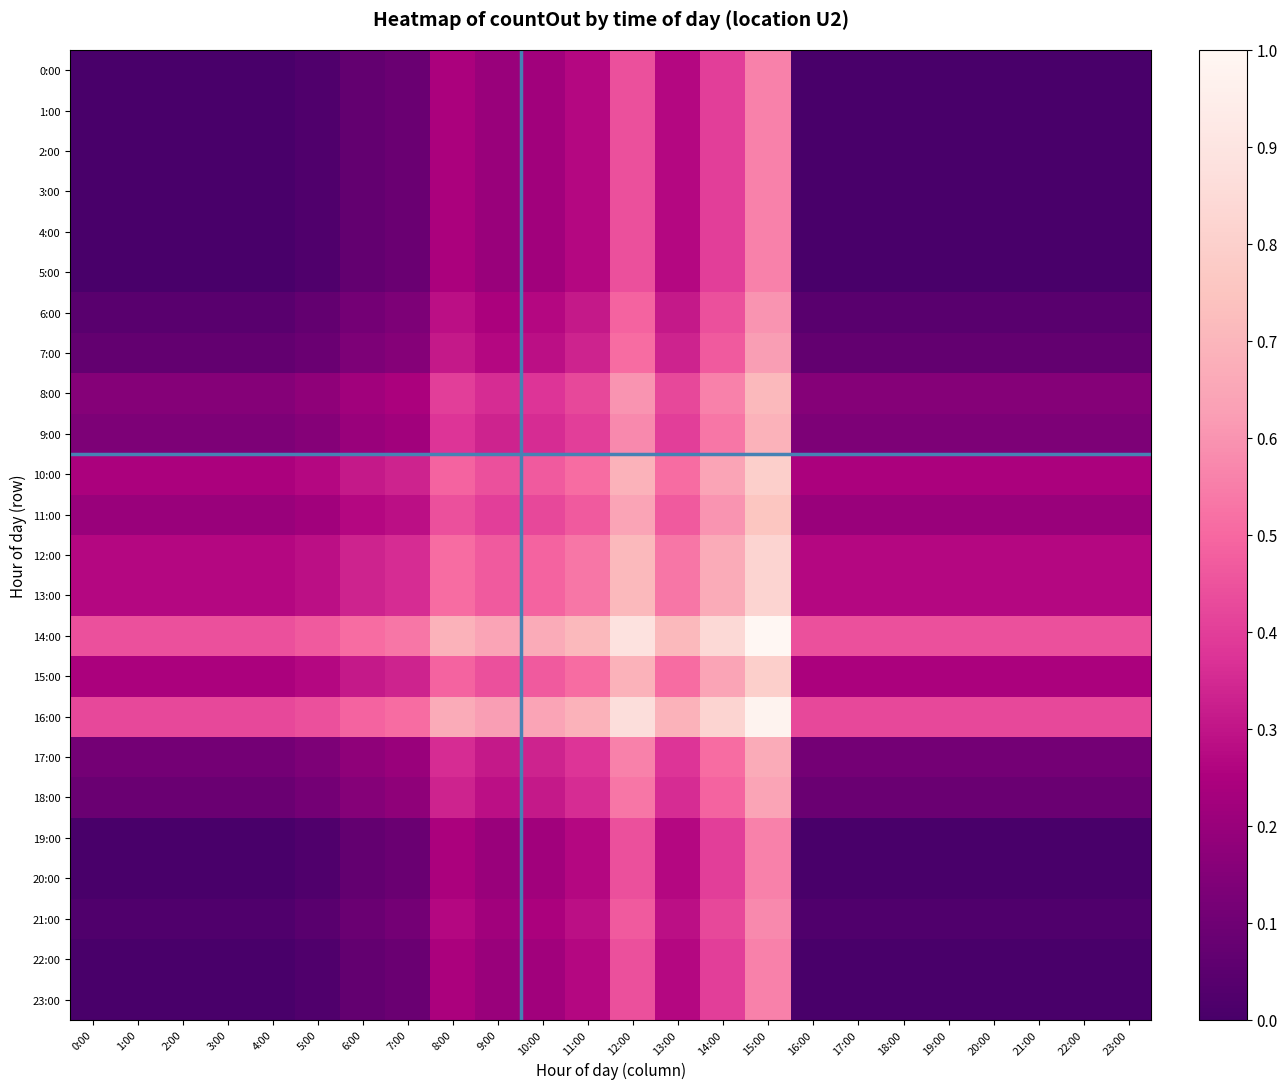

Reading left to right, extract all data points from this chart.

0:00: 0:00=0.0	1:00=0.0	2:00=0.0	3:00=0.0	4:00=0.0	5:00=0.0	6:00=0.1	7:00=0.1	8:00=0.2	9:00=0.2	10:00=0.2	11:00=0.3	12:00=0.4	13:00=0.3	14:00=0.4	15:00=0.6	16:00=0.0	17:00=0.0	18:00=0.0	19:00=0.0	20:00=0.0	21:00=0.0	22:00=0.0	23:00=0.0
1:00: 0:00=0.0	1:00=0.0	2:00=0.0	3:00=0.0	4:00=0.0	5:00=0.0	6:00=0.1	7:00=0.1	8:00=0.2	9:00=0.2	10:00=0.2	11:00=0.3	12:00=0.4	13:00=0.3	14:00=0.4	15:00=0.6	16:00=0.0	17:00=0.0	18:00=0.0	19:00=0.0	20:00=0.0	21:00=0.0	22:00=0.0	23:00=0.0
2:00: 0:00=0.0	1:00=0.0	2:00=0.0	3:00=0.0	4:00=0.0	5:00=0.0	6:00=0.1	7:00=0.1	8:00=0.2	9:00=0.2	10:00=0.2	11:00=0.3	12:00=0.4	13:00=0.3	14:00=0.4	15:00=0.6	16:00=0.0	17:00=0.0	18:00=0.0	19:00=0.0	20:00=0.0	21:00=0.0	22:00=0.0	23:00=0.0
3:00: 0:00=0.0	1:00=0.0	2:00=0.0	3:00=0.0	4:00=0.0	5:00=0.0	6:00=0.1	7:00=0.1	8:00=0.2	9:00=0.2	10:00=0.2	11:00=0.3	12:00=0.4	13:00=0.3	14:00=0.4	15:00=0.6	16:00=0.0	17:00=0.0	18:00=0.0	19:00=0.0	20:00=0.0	21:00=0.0	22:00=0.0	23:00=0.0
4:00: 0:00=0.0	1:00=0.0	2:00=0.0	3:00=0.0	4:00=0.0	5:00=0.0	6:00=0.1	7:00=0.1	8:00=0.2	9:00=0.2	10:00=0.2	11:00=0.3	12:00=0.4	13:00=0.3	14:00=0.4	15:00=0.6	16:00=0.0	17:00=0.0	18:00=0.0	19:00=0.0	20:00=0.0	21:00=0.0	22:00=0.0	23:00=0.0
5:00: 0:00=0.0	1:00=0.0	2:00=0.0	3:00=0.0	4:00=0.0	5:00=0.0	6:00=0.1	7:00=0.1	8:00=0.2	9:00=0.2	10:00=0.2	11:00=0.3	12:00=0.4	13:00=0.3	14:00=0.4	15:00=0.6	16:00=0.0	17:00=0.0	18:00=0.0	19:00=0.0	20:00=0.0	21:00=0.0	22:00=0.0	23:00=0.0
6:00: 0:00=0.0	1:00=0.0	2:00=0.0	3:00=0.0	4:00=0.0	5:00=0.1	6:00=0.1	7:00=0.1	8:00=0.3	9:00=0.2	10:00=0.3	11:00=0.3	12:00=0.5	13:00=0.3	14:00=0.4	15:00=0.6	16:00=0.0	17:00=0.0	18:00=0.0	19:00=0.0	20:00=0.0	21:00=0.0	22:00=0.0	23:00=0.0
7:00: 0:00=0.1	1:00=0.1	2:00=0.1	3:00=0.1	4:00=0.1	5:00=0.1	6:00=0.1	7:00=0.2	8:00=0.3	9:00=0.3	10:00=0.3	11:00=0.3	12:00=0.5	13:00=0.3	14:00=0.5	15:00=0.6	16:00=0.1	17:00=0.1	18:00=0.1	19:00=0.1	20:00=0.1	21:00=0.1	22:00=0.1	23:00=0.1
8:00: 0:00=0.2	1:00=0.2	2:00=0.2	3:00=0.2	4:00=0.2	5:00=0.2	6:00=0.2	7:00=0.2	8:00=0.4	9:00=0.4	10:00=0.4	11:00=0.4	12:00=0.6	13:00=0.4	14:00=0.6	15:00=0.7	16:00=0.2	17:00=0.2	18:00=0.2	19:00=0.2	20:00=0.2	21:00=0.2	22:00=0.2	23:00=0.2
9:00: 0:00=0.1	1:00=0.1	2:00=0.1	3:00=0.1	4:00=0.1	5:00=0.2	6:00=0.2	7:00=0.2	8:00=0.4	9:00=0.3	10:00=0.4	11:00=0.4	12:00=0.6	13:00=0.4	14:00=0.5	15:00=0.7	16:00=0.1	17:00=0.1	18:00=0.1	19:00=0.1	20:00=0.1	21:00=0.1	22:00=0.1	23:00=0.1
10:00: 0:00=0.2	1:00=0.2	2:00=0.2	3:00=0.2	4:00=0.2	5:00=0.3	6:00=0.3	7:00=0.3	8:00=0.5	9:00=0.4	10:00=0.5	11:00=0.5	12:00=0.7	13:00=0.5	14:00=0.6	15:00=0.8	16:00=0.2	17:00=0.2	18:00=0.2	19:00=0.2	20:00=0.2	21:00=0.2	22:00=0.2	23:00=0.2
11:00: 0:00=0.2	1:00=0.2	2:00=0.2	3:00=0.2	4:00=0.2	5:00=0.2	6:00=0.3	7:00=0.3	8:00=0.4	9:00=0.4	10:00=0.4	11:00=0.5	12:00=0.6	13:00=0.5	14:00=0.6	15:00=0.8	16:00=0.2	17:00=0.2	18:00=0.2	19:00=0.2	20:00=0.2	21:00=0.2	22:00=0.2	23:00=0.2
12:00: 0:00=0.3	1:00=0.3	2:00=0.3	3:00=0.3	4:00=0.3	5:00=0.3	6:00=0.3	7:00=0.4	8:00=0.5	9:00=0.5	10:00=0.5	11:00=0.5	12:00=0.7	13:00=0.5	14:00=0.7	15:00=0.8	16:00=0.3	17:00=0.3	18:00=0.3	19:00=0.3	20:00=0.3	21:00=0.3	22:00=0.3	23:00=0.3
13:00: 0:00=0.3	1:00=0.3	2:00=0.3	3:00=0.3	4:00=0.3	5:00=0.3	6:00=0.3	7:00=0.4	8:00=0.5	9:00=0.5	10:00=0.5	11:00=0.5	12:00=0.7	13:00=0.5	14:00=0.7	15:00=0.8	16:00=0.3	17:00=0.3	18:00=0.3	19:00=0.3	20:00=0.3	21:00=0.3	22:00=0.3	23:00=0.3
14:00: 0:00=0.4	1:00=0.4	2:00=0.4	3:00=0.4	4:00=0.4	5:00=0.5	6:00=0.5	7:00=0.5	8:00=0.7	9:00=0.6	10:00=0.7	11:00=0.7	12:00=0.9	13:00=0.7	14:00=0.8	15:00=1.0	16:00=0.4	17:00=0.4	18:00=0.4	19:00=0.4	20:00=0.4	21:00=0.4	22:00=0.4	23:00=0.4
15:00: 0:00=0.2	1:00=0.2	2:00=0.2	3:00=0.2	4:00=0.2	5:00=0.3	6:00=0.3	7:00=0.3	8:00=0.5	9:00=0.4	10:00=0.5	11:00=0.5	12:00=0.7	13:00=0.5	14:00=0.6	15:00=0.8	16:00=0.2	17:00=0.2	18:00=0.2	19:00=0.2	20:00=0.2	21:00=0.2	22:00=0.2	23:00=0.2
16:00: 0:00=0.4	1:00=0.4	2:00=0.4	3:00=0.4	4:00=0.4	5:00=0.4	6:00=0.5	7:00=0.5	8:00=0.7	9:00=0.6	10:00=0.6	11:00=0.7	12:00=0.9	13:00=0.7	14:00=0.8	15:00=1.0	16:00=0.4	17:00=0.4	18:00=0.4	19:00=0.4	20:00=0.4	21:00=0.4	22:00=0.4	23:00=0.4
17:00: 0:00=0.1	1:00=0.1	2:00=0.1	3:00=0.1	4:00=0.1	5:00=0.1	6:00=0.2	7:00=0.2	8:00=0.4	9:00=0.3	10:00=0.3	11:00=0.4	12:00=0.6	13:00=0.4	14:00=0.5	15:00=0.7	16:00=0.1	17:00=0.1	18:00=0.1	19:00=0.1	20:00=0.1	21:00=0.1	22:00=0.1	23:00=0.1
18:00: 0:00=0.1	1:00=0.1	2:00=0.1	3:00=0.1	4:00=0.1	5:00=0.1	6:00=0.2	7:00=0.2	8:00=0.3	9:00=0.3	10:00=0.3	11:00=0.4	12:00=0.5	13:00=0.4	14:00=0.5	15:00=0.6	16:00=0.1	17:00=0.1	18:00=0.1	19:00=0.1	20:00=0.1	21:00=0.1	22:00=0.1	23:00=0.1
19:00: 0:00=0.0	1:00=0.0	2:00=0.0	3:00=0.0	4:00=0.0	5:00=0.0	6:00=0.1	7:00=0.1	8:00=0.2	9:00=0.2	10:00=0.2	11:00=0.3	12:00=0.4	13:00=0.3	14:00=0.4	15:00=0.6	16:00=0.0	17:00=0.0	18:00=0.0	19:00=0.0	20:00=0.0	21:00=0.0	22:00=0.0	23:00=0.0
20:00: 0:00=0.0	1:00=0.0	2:00=0.0	3:00=0.0	4:00=0.0	5:00=0.0	6:00=0.1	7:00=0.1	8:00=0.2	9:00=0.2	10:00=0.2	11:00=0.3	12:00=0.4	13:00=0.3	14:00=0.4	15:00=0.6	16:00=0.0	17:00=0.0	18:00=0.0	19:00=0.0	20:00=0.0	21:00=0.0	22:00=0.0	23:00=0.0
21:00: 0:00=0.0	1:00=0.0	2:00=0.0	3:00=0.0	4:00=0.0	5:00=0.0	6:00=0.1	7:00=0.1	8:00=0.3	9:00=0.2	10:00=0.2	11:00=0.3	12:00=0.5	13:00=0.3	14:00=0.4	15:00=0.6	16:00=0.0	17:00=0.0	18:00=0.0	19:00=0.0	20:00=0.0	21:00=0.0	22:00=0.0	23:00=0.0
22:00: 0:00=0.0	1:00=0.0	2:00=0.0	3:00=0.0	4:00=0.0	5:00=0.0	6:00=0.1	7:00=0.1	8:00=0.2	9:00=0.2	10:00=0.2	11:00=0.3	12:00=0.4	13:00=0.3	14:00=0.4	15:00=0.6	16:00=0.0	17:00=0.0	18:00=0.0	19:00=0.0	20:00=0.0	21:00=0.0	22:00=0.0	23:00=0.0
23:00: 0:00=0.0	1:00=0.0	2:00=0.0	3:00=0.0	4:00=0.0	5:00=0.0	6:00=0.1	7:00=0.1	8:00=0.2	9:00=0.2	10:00=0.2	11:00=0.3	12:00=0.4	13:00=0.3	14:00=0.4	15:00=0.6	16:00=0.0	17:00=0.0	18:00=0.0	19:00=0.0	20:00=0.0	21:00=0.0	22:00=0.0	23:00=0.0